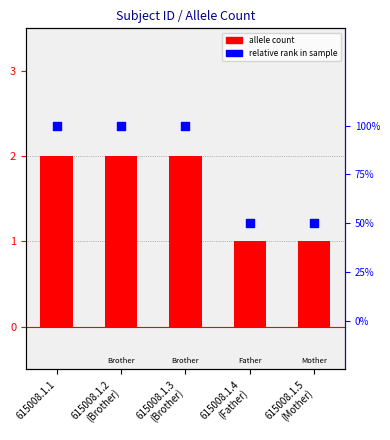

Is the value of allele count at 615008.1.2
(Brother) greater than the value of relative rank within sample at 615008.1.2
(Brother)?

Yes